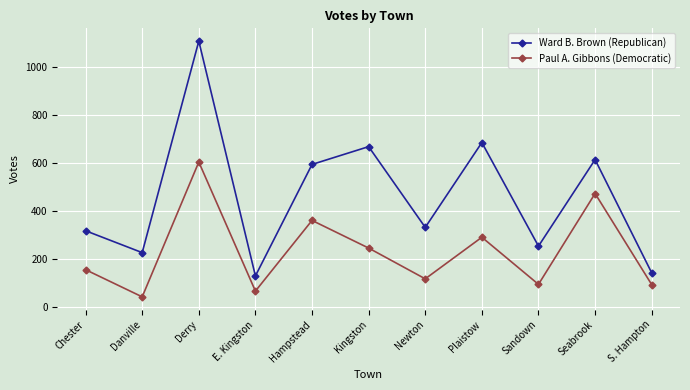

True or false: Ward B. Brown (Republican) has a value of 331 at Newton.

True